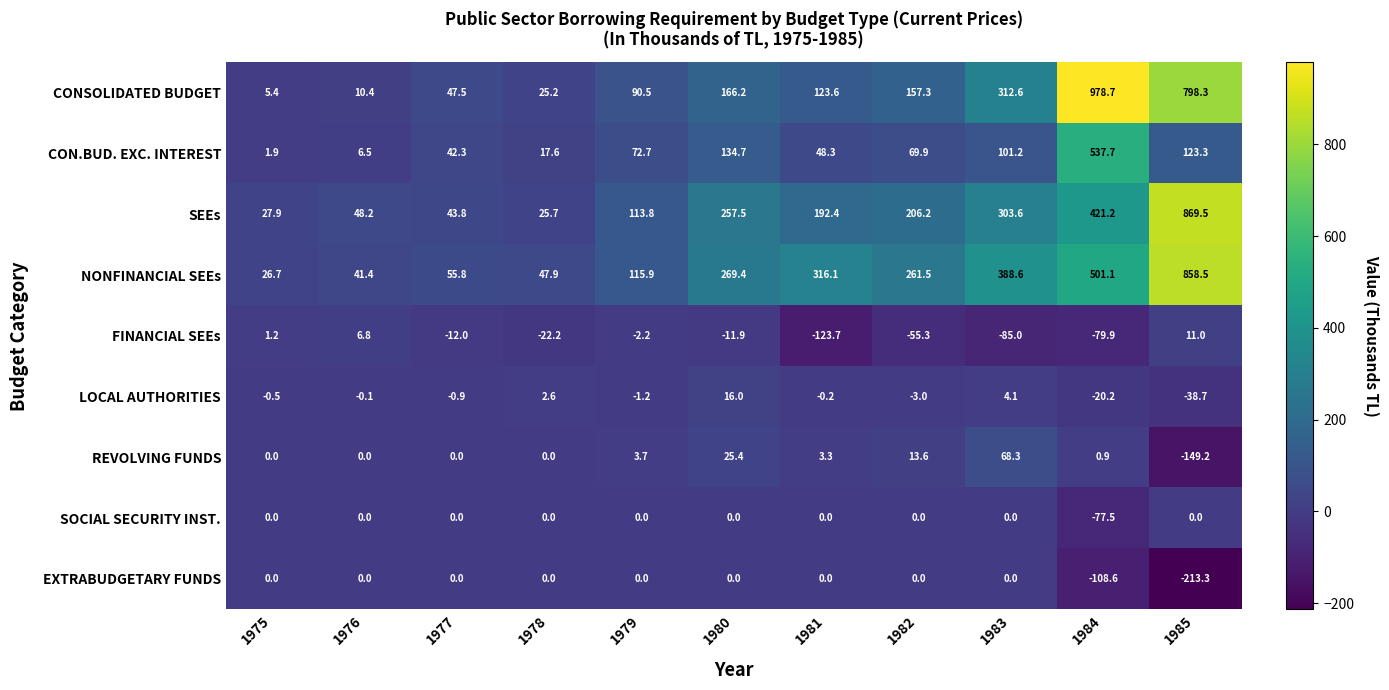

List the labels in order of CON.BUD. EXC. INTEREST value, largest first.

1984, 1980, 1985, 1983, 1979, 1982, 1981, 1977, 1978, 1976, 1975